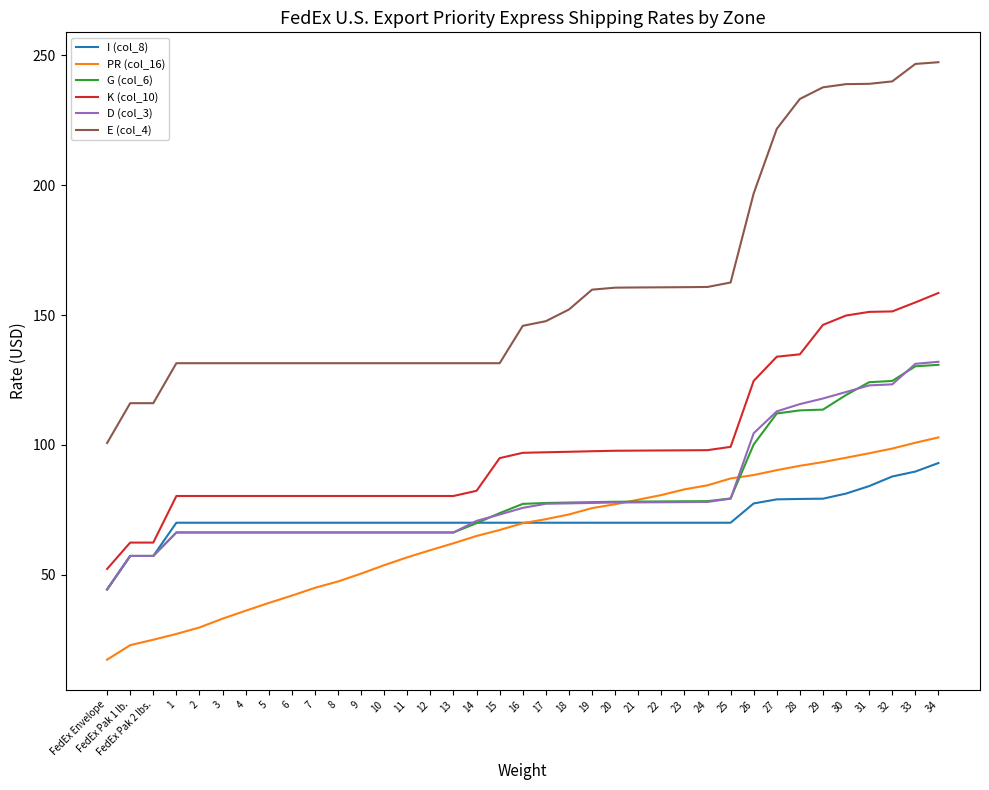

What is the greatest value displayed?

247.4